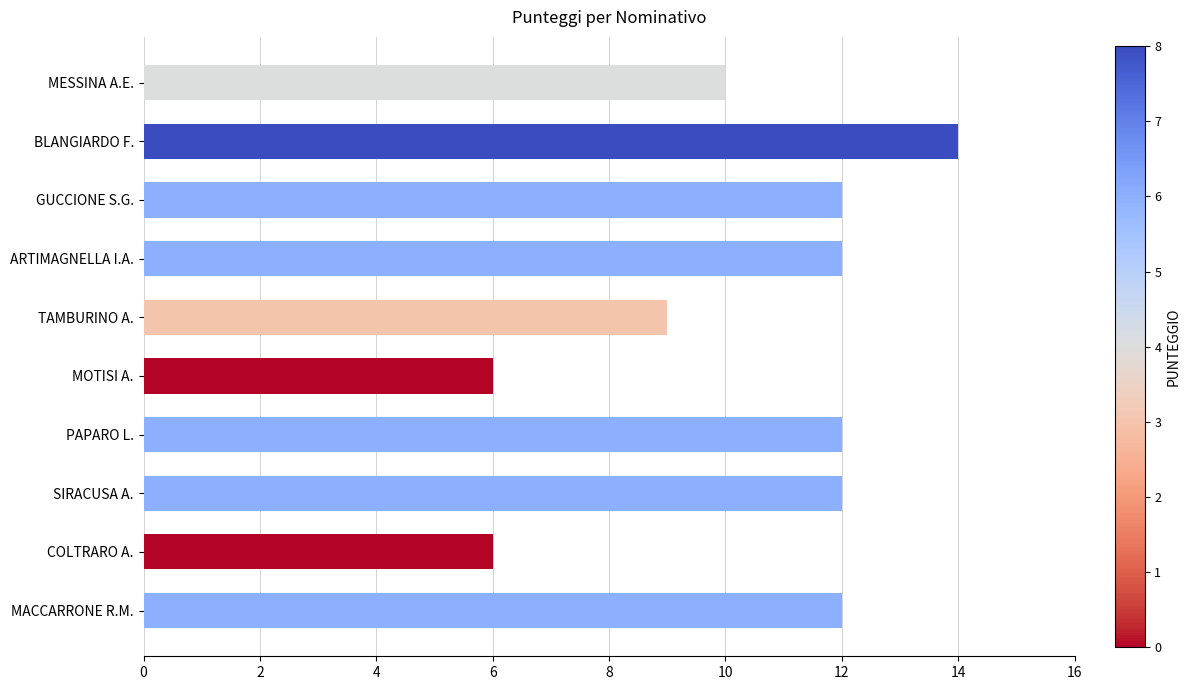

What is the greatest value displayed?

14